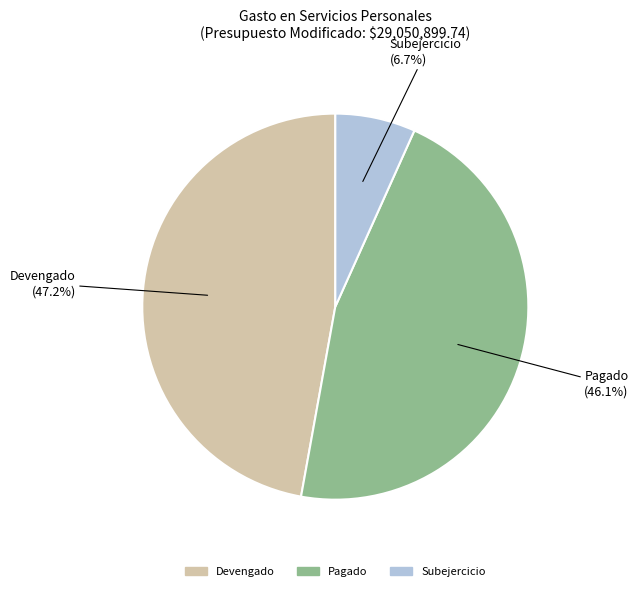

Is Pagado the majority of the pie?

No